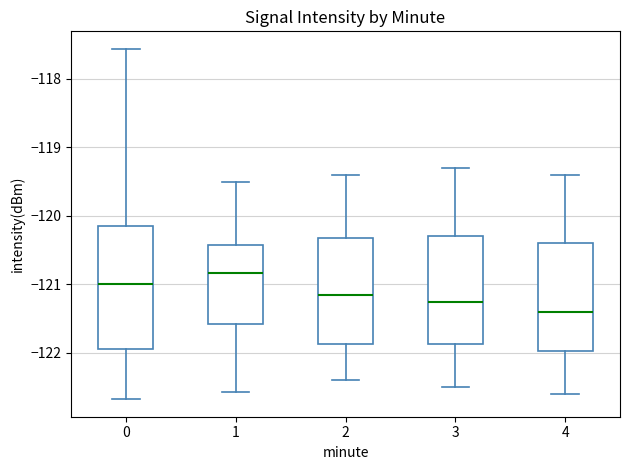

Where does the lower whisker of the box at x = 3 end on the y-axis? The values are not printed on the chart, so give them approximately, as read against the axis.

-122.5